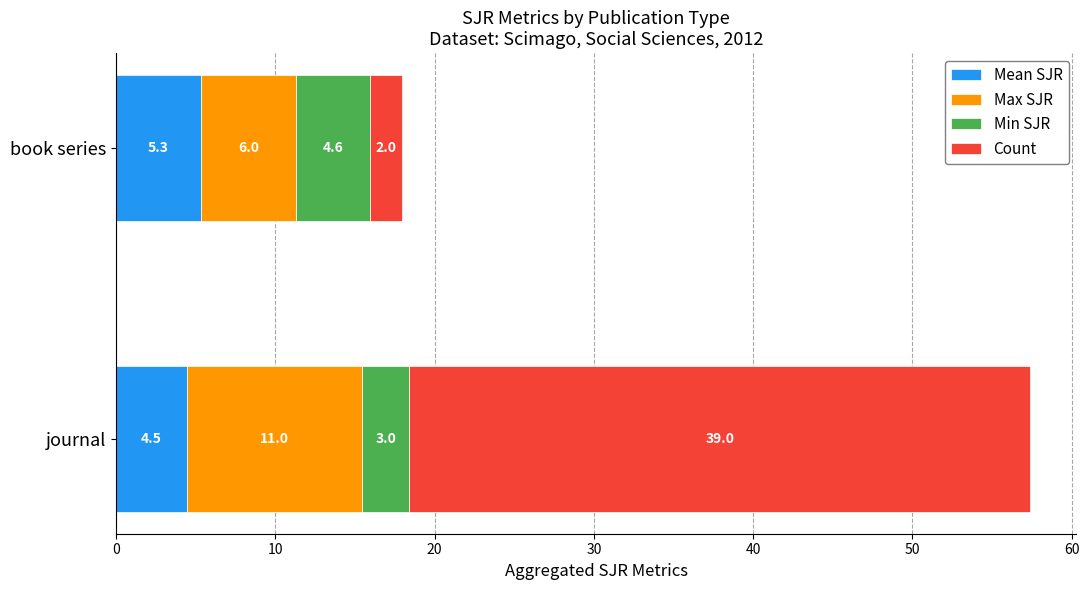

At which category is the sum across all series the highest?

journal